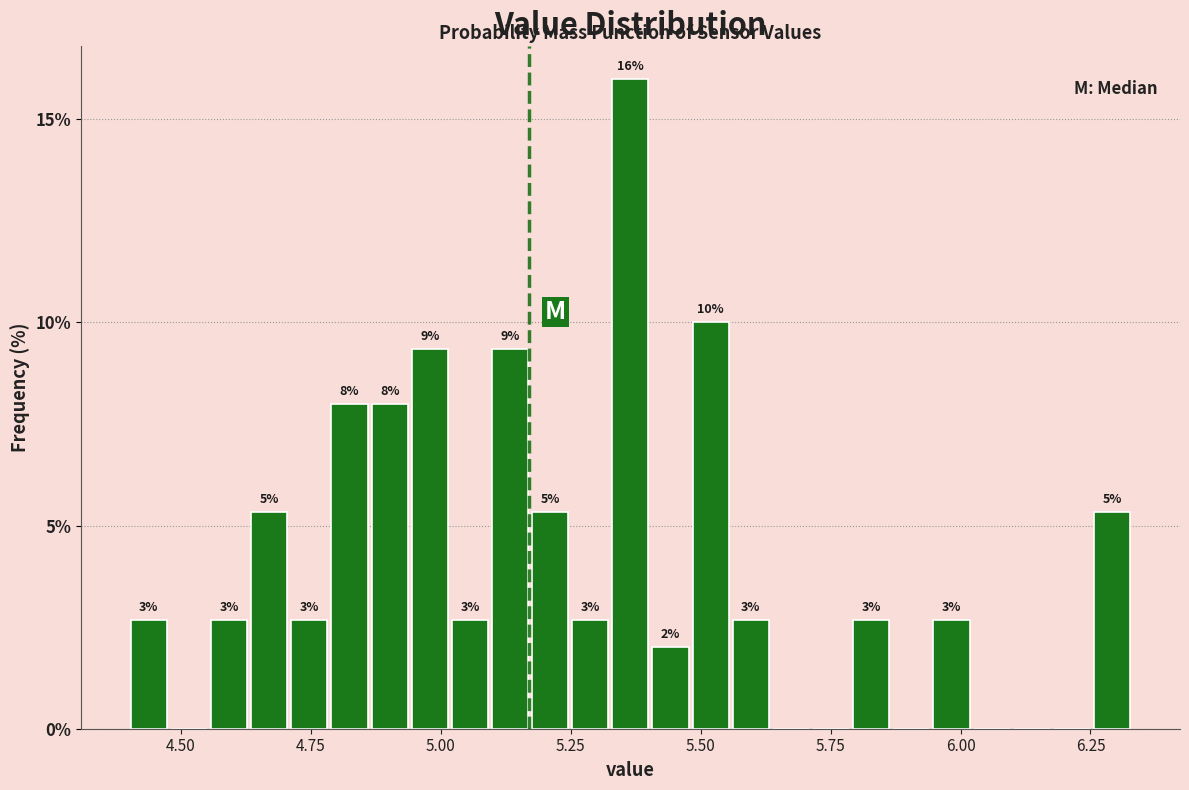

Read against the x-axis, roughly where is the centre of the tallest bar?

5.35